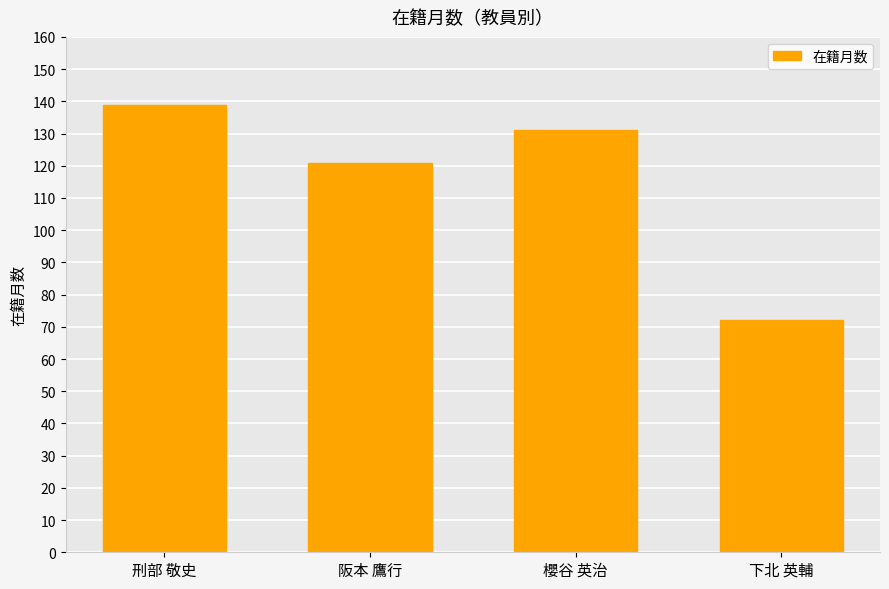

True or false: the data shows 121 at 阪本 鷹行.

True